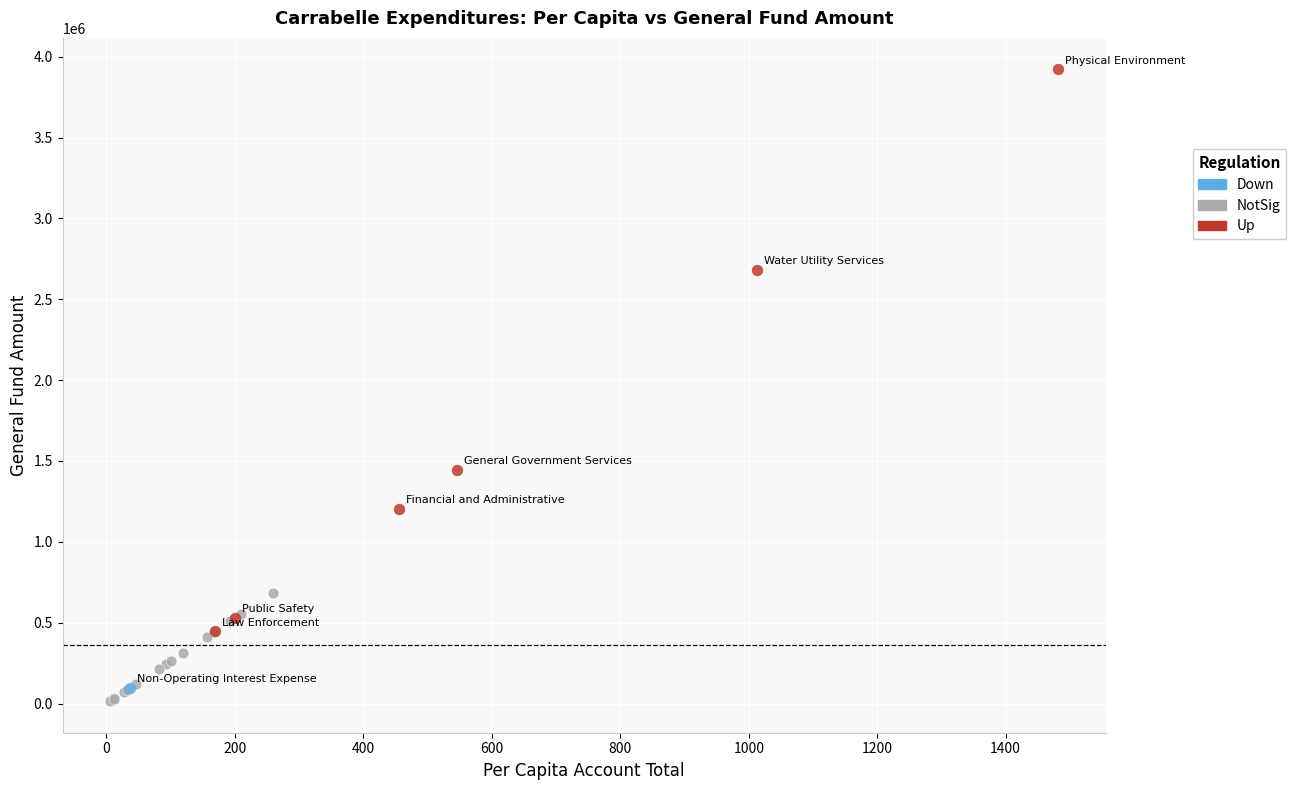

What are all the series names shown in the legend?

Down, NotSig, Up